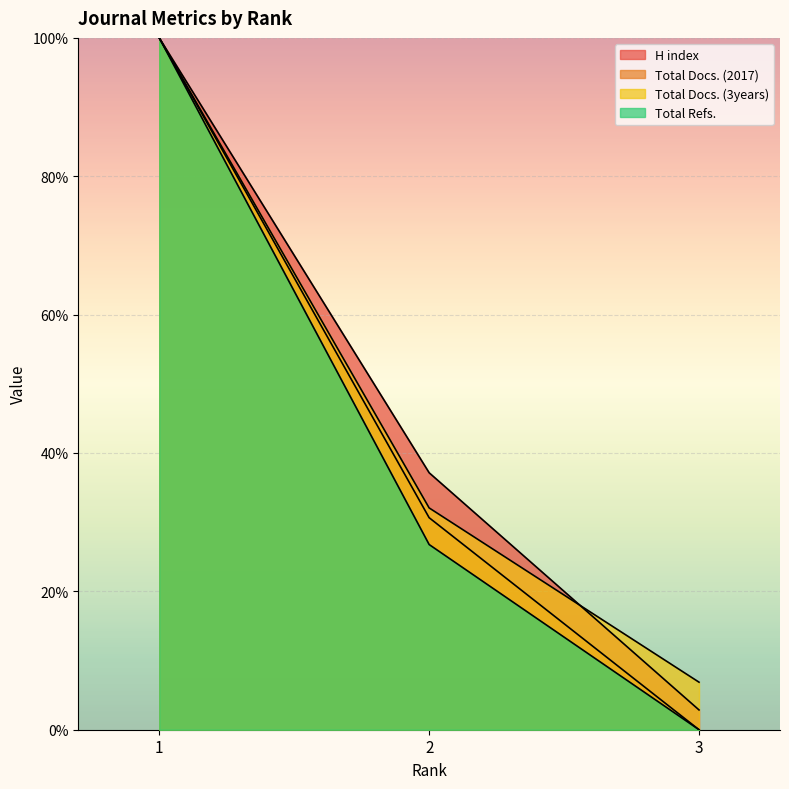

How many positive values does the Total Refs. series have?

2